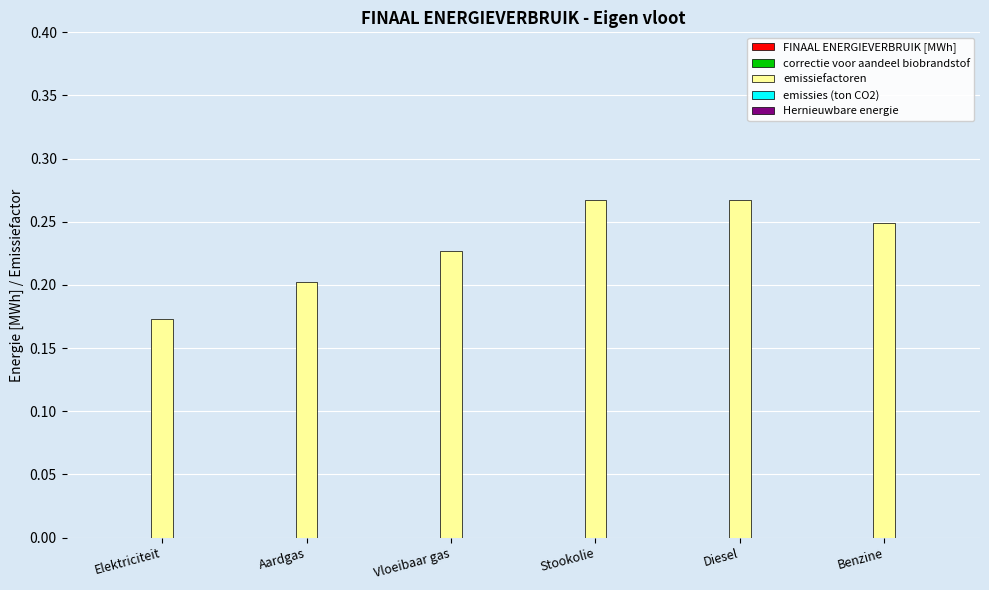

At which label is the value closest to 0?

Elektriciteit